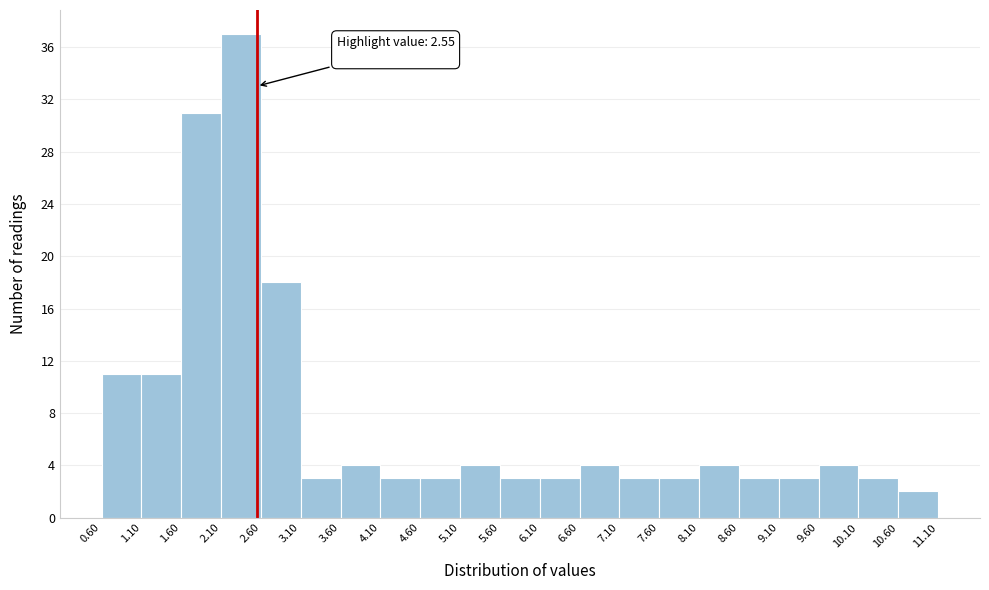

Over which range of the x-axis is the bar tallest?

2.10 to 2.60